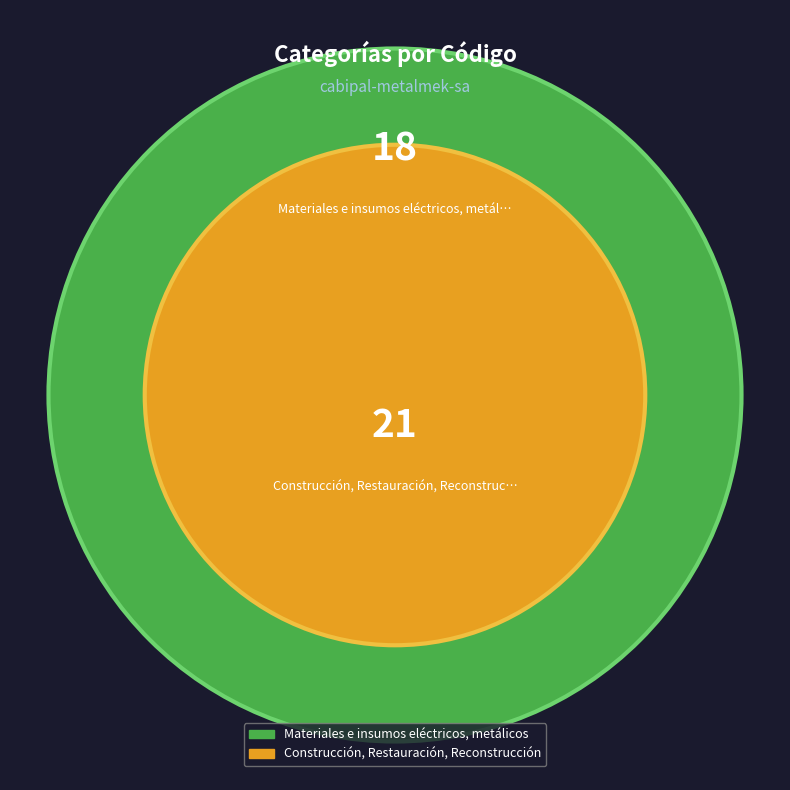

Approximately how many times larger is the value at Construcción, Restauración, Reconstrucción compared to Materiales e insumos eléctricos, metálicos?

1.2